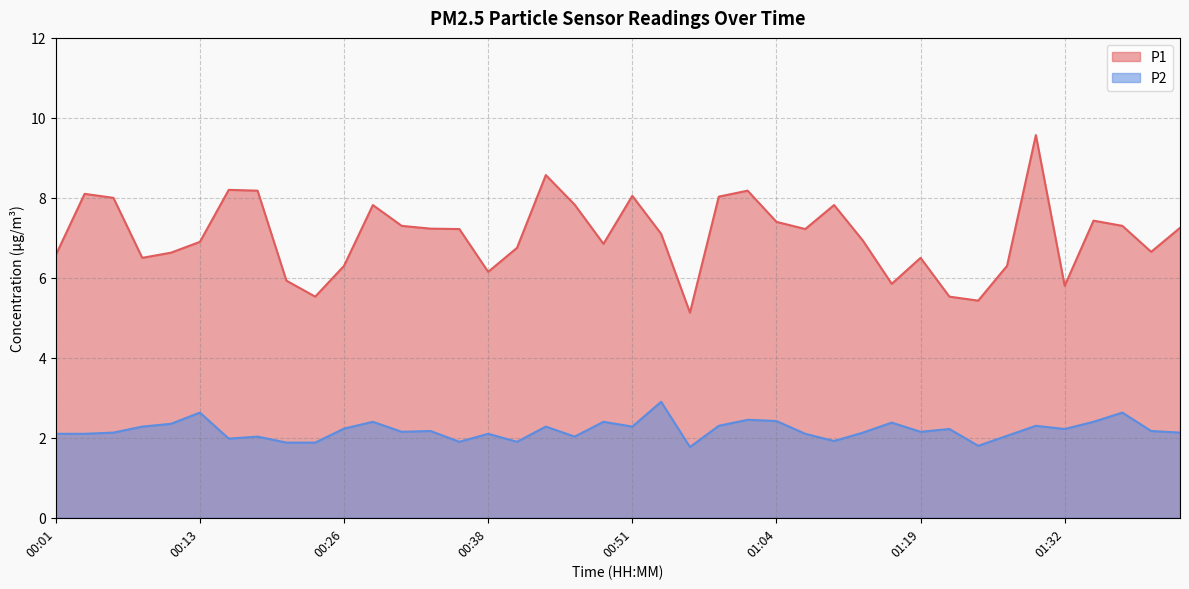

True or false: P1 and P2 intersect in this chart.

False